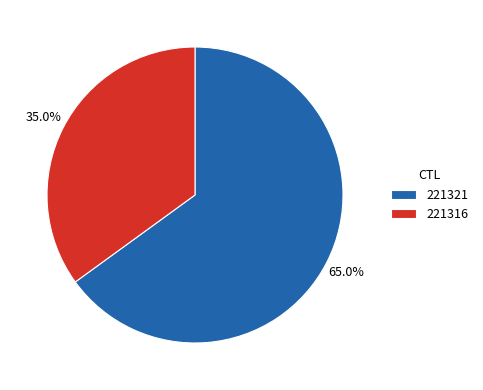

Is it true that 221316 is 35% of the pie?

True